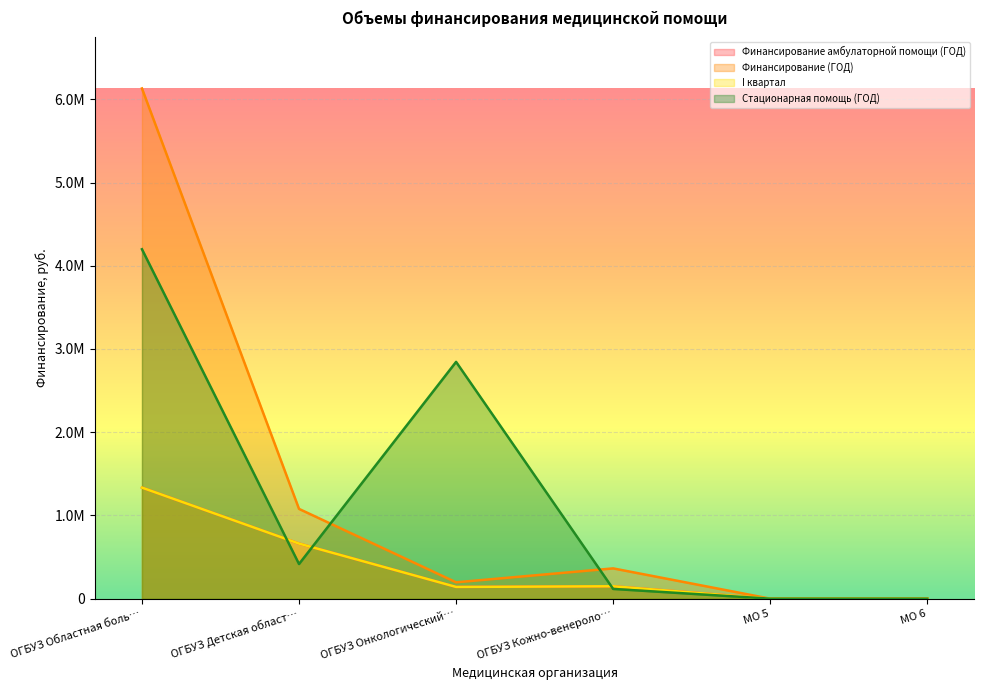

Does the chart display data point markers on the line(s)?

No